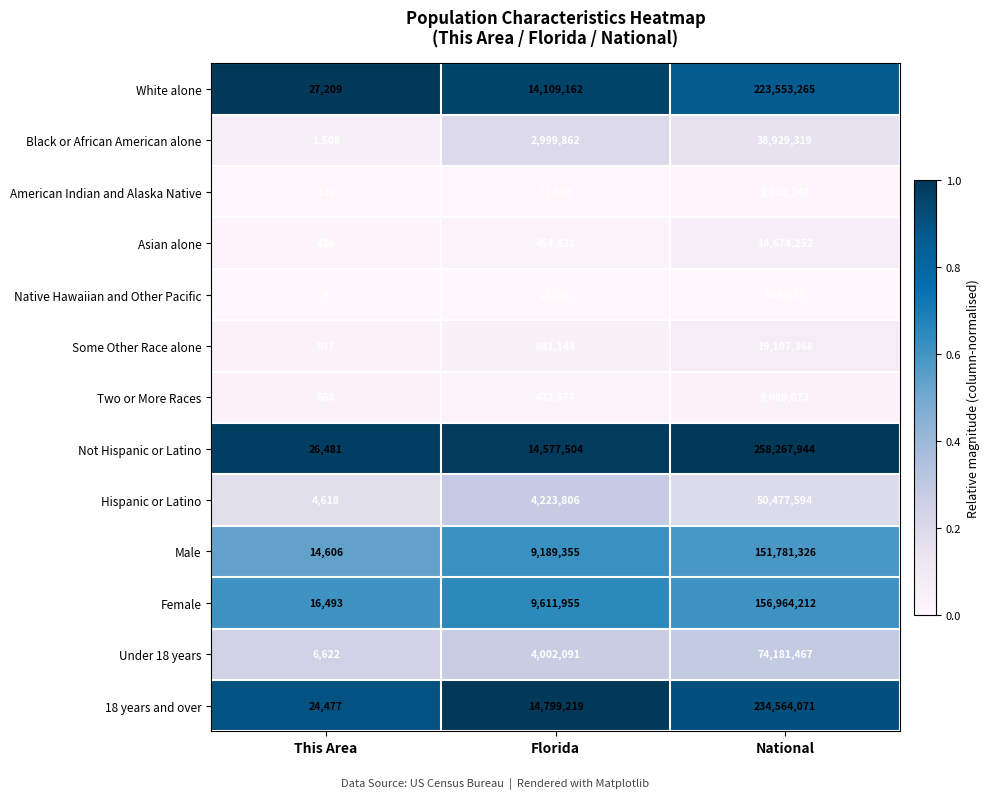

What is the highest value of the Asian alone series?

14674252